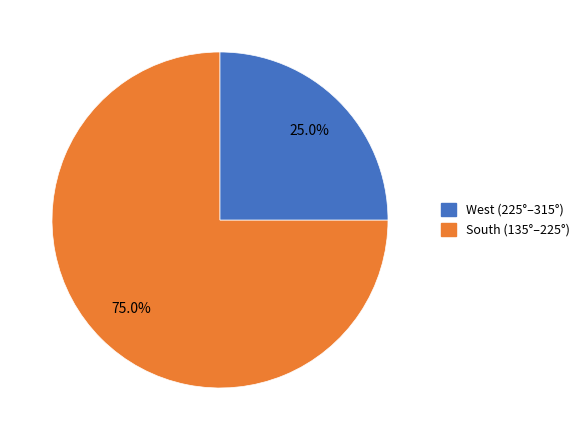

Is there a majority slice in this chart?

Yes